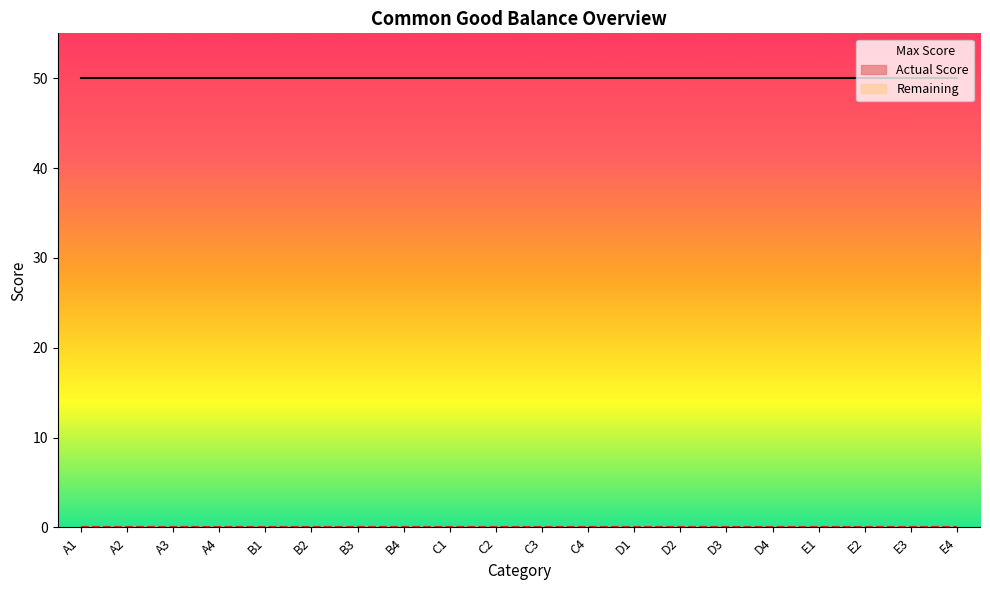

Which series has the largest total across all categories?

Max Score